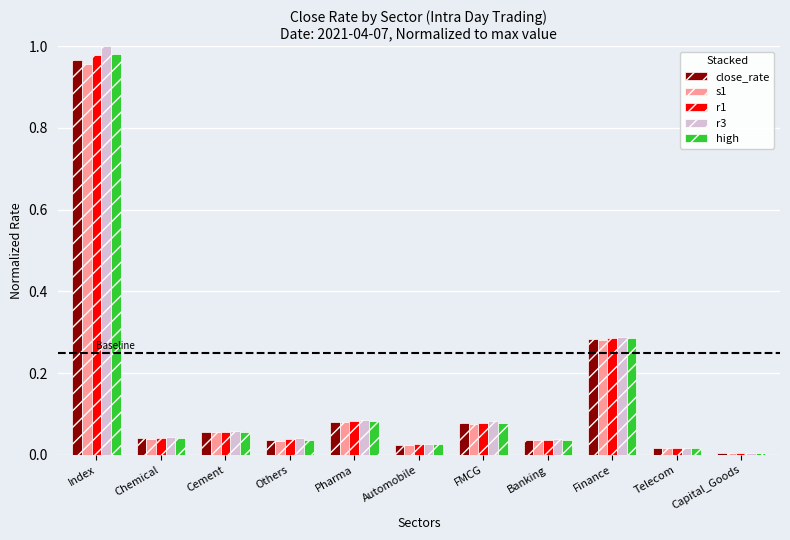

At which category is the sum across all series the highest?

Index